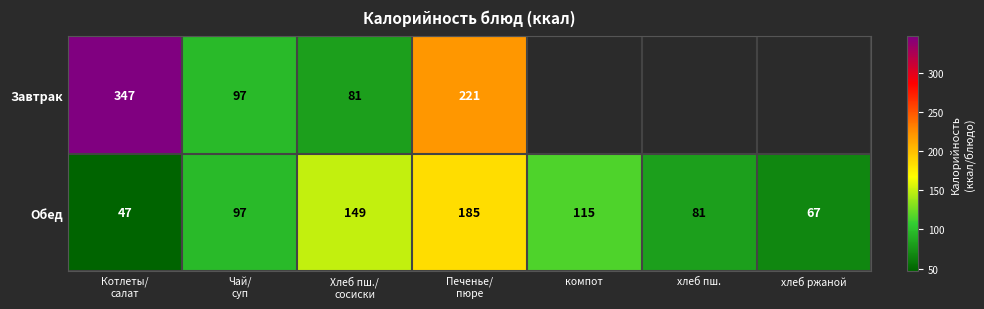

How many values in the Обед series are below 97?

3